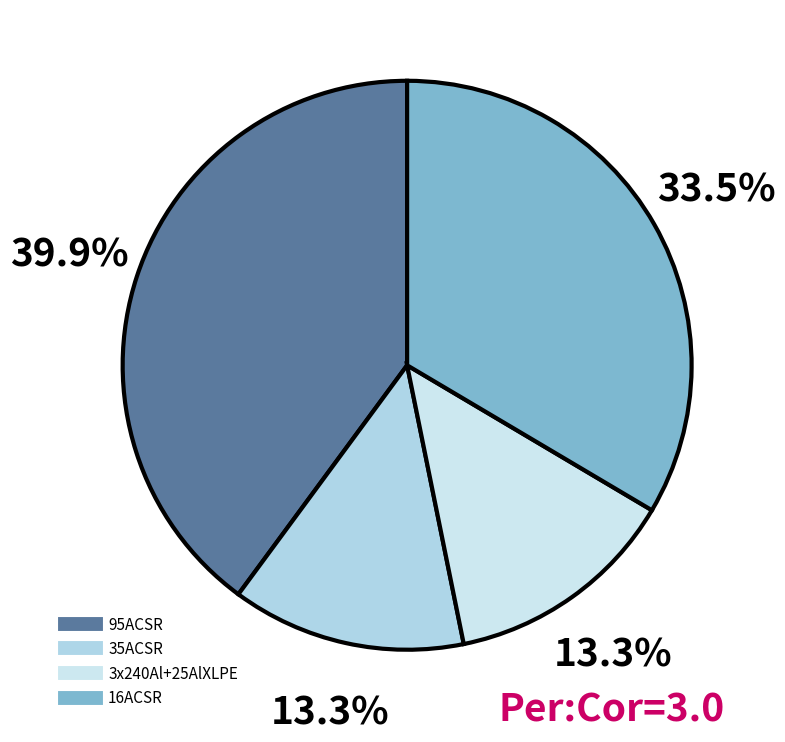

How much of the chart is everything except 16ACSR?

66.5%